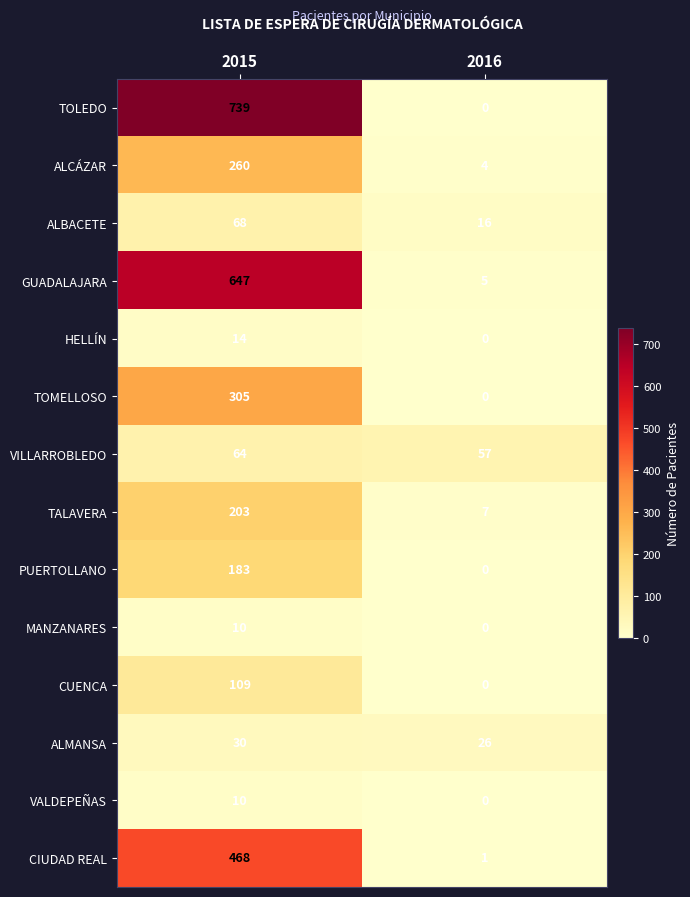

What is the maximum value shown in the chart?

739